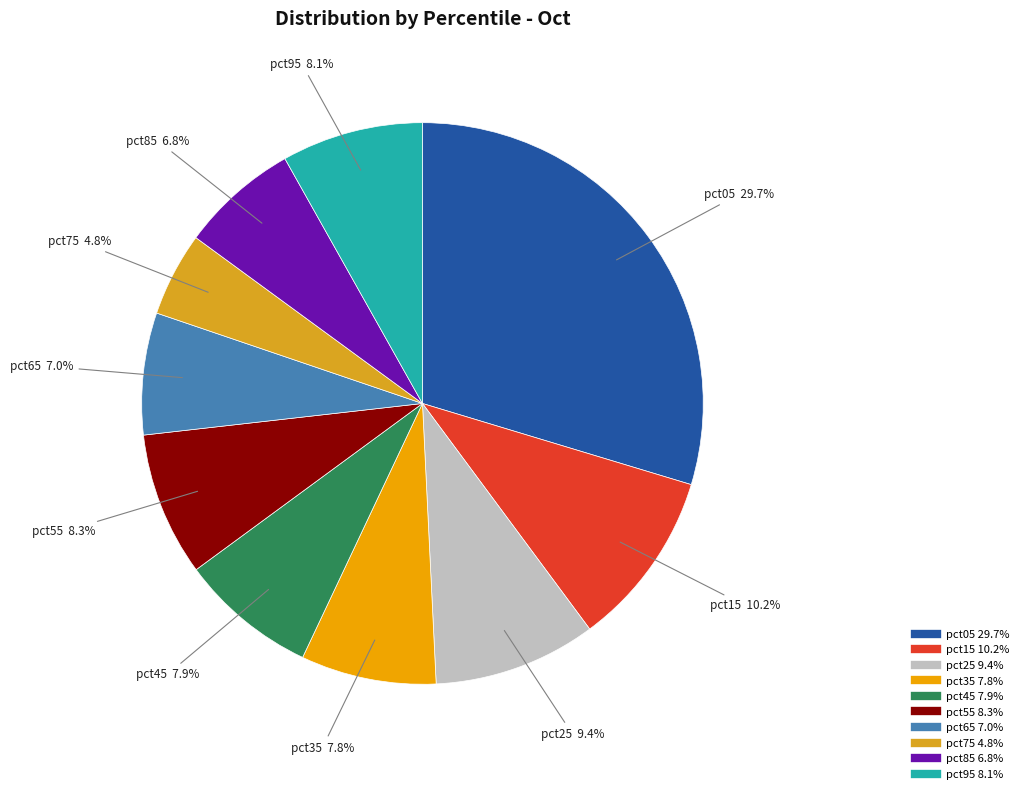

To the nearest percent, what portion does pct25 represent?

9%